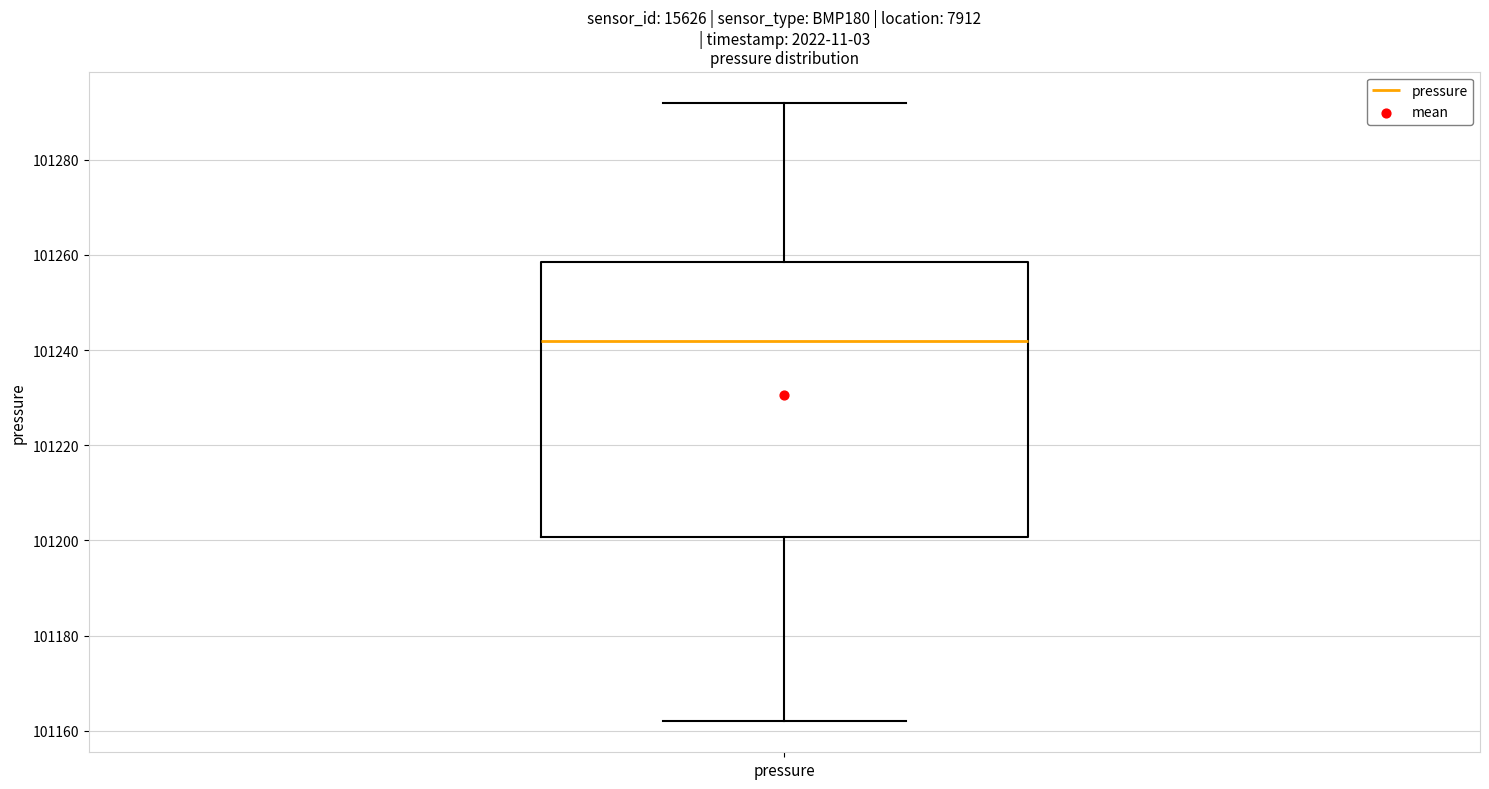

Transcribe this box plot: give where the median line is, the range the box spans, and where the two whiskers end, as read against the y-axis. The values are not printed on the chart, so give them approximately, as read against the axis.

median 101242, box 101200 to 101258, whiskers 101162 to 101292